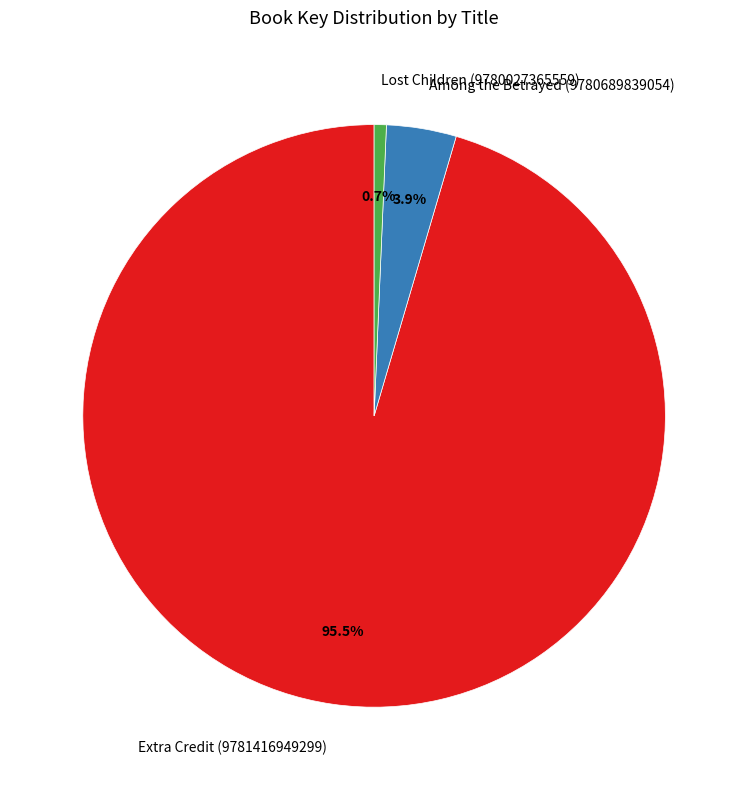

Count the number of slices in the pie.

3